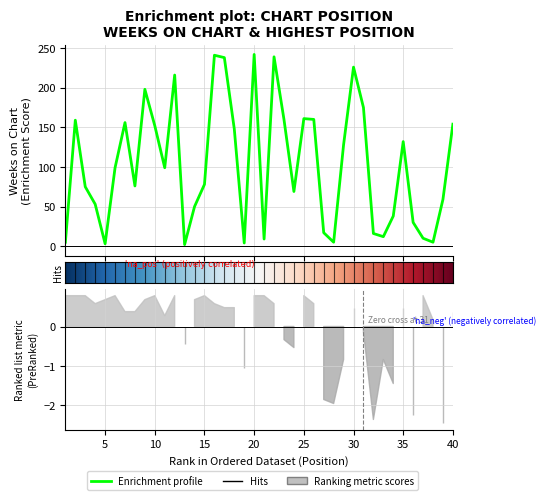

What is the difference between the second highest and second lowest values?

238